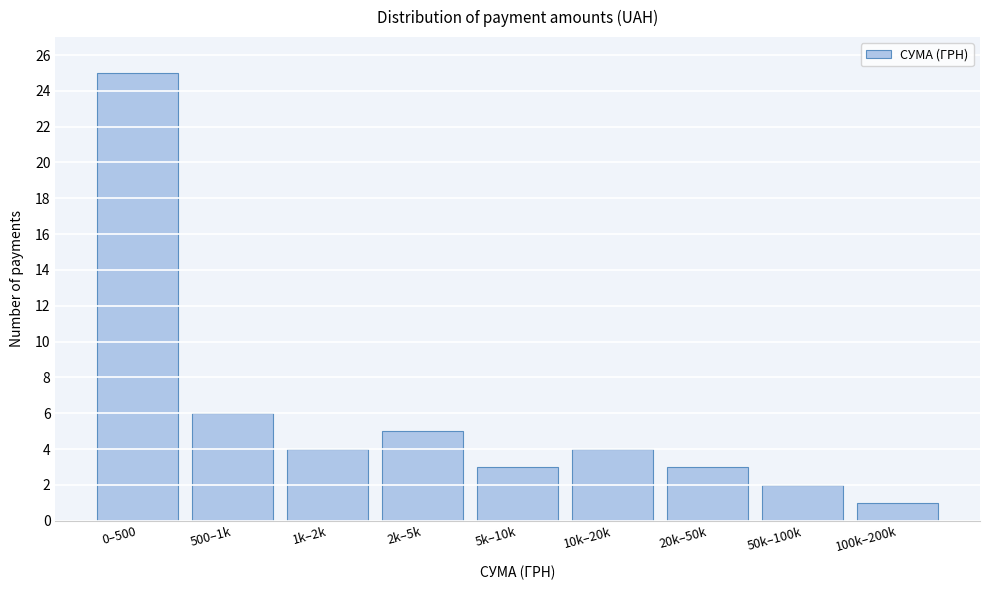

Reading left to right, extract all data points from this chart.

0–500=25	500–1k=6	1k–2k=4	2k–5k=5	5k–10k=3	10k–20k=4	20k–50k=3	50k–100k=2	100k–200k=1